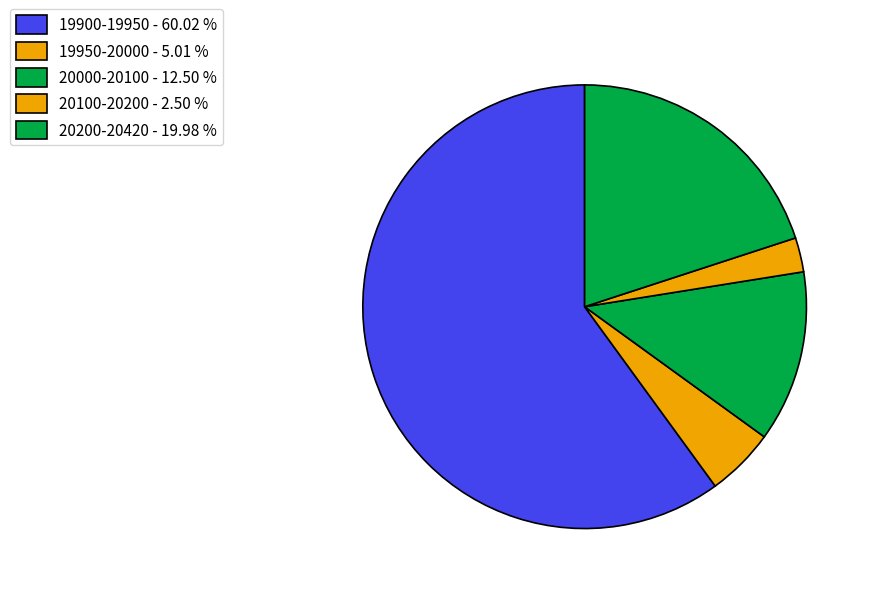

Is there a majority slice in this chart?

Yes